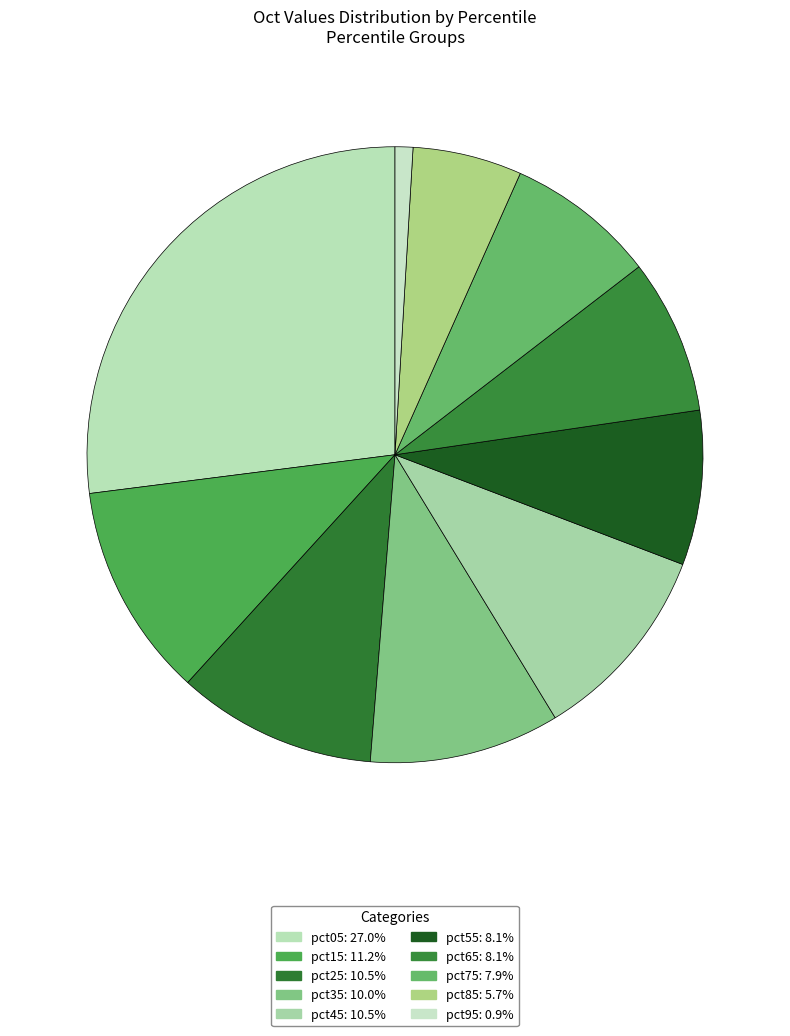

Which category has the biggest portion of the pie?

pct05